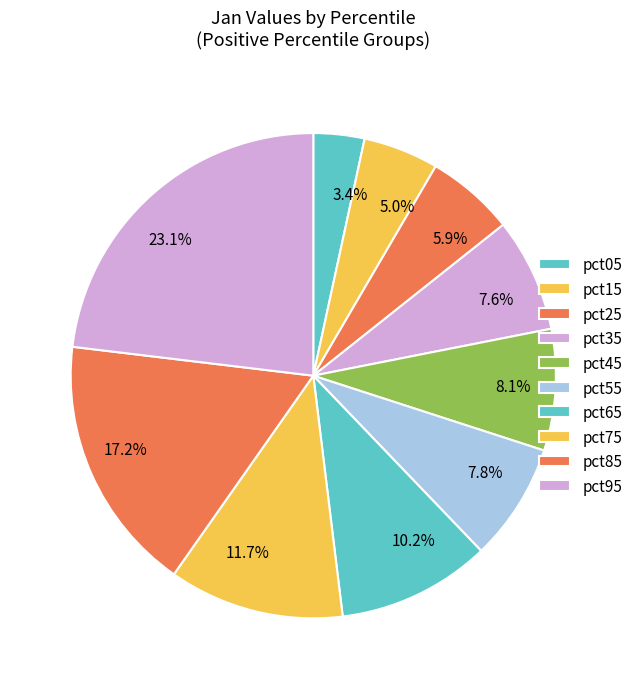

What percentage is the pct55 slice, to the nearest percent?

8%